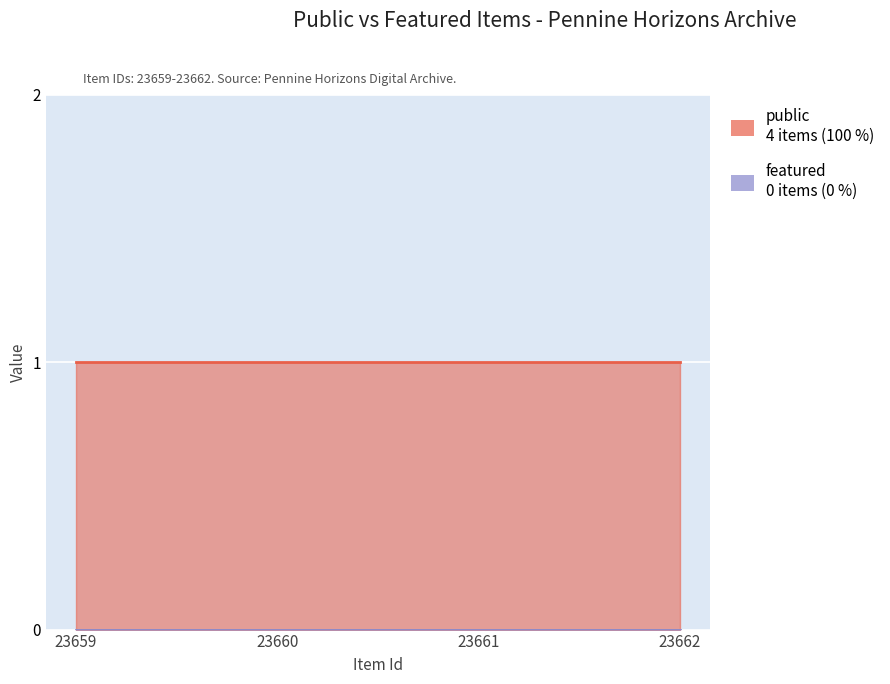

What are all the series names shown in the legend?

public, featured